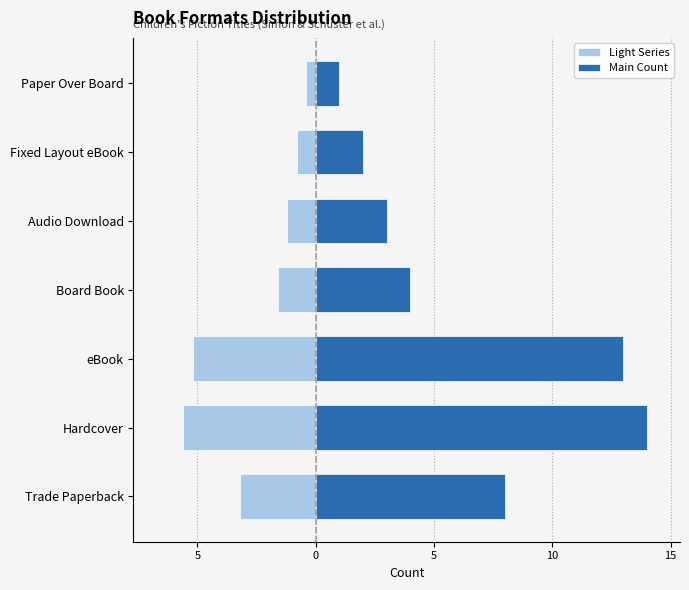

Is the value of Light Series at Hardcover greater than the value of Main Count at Audio Download?

No